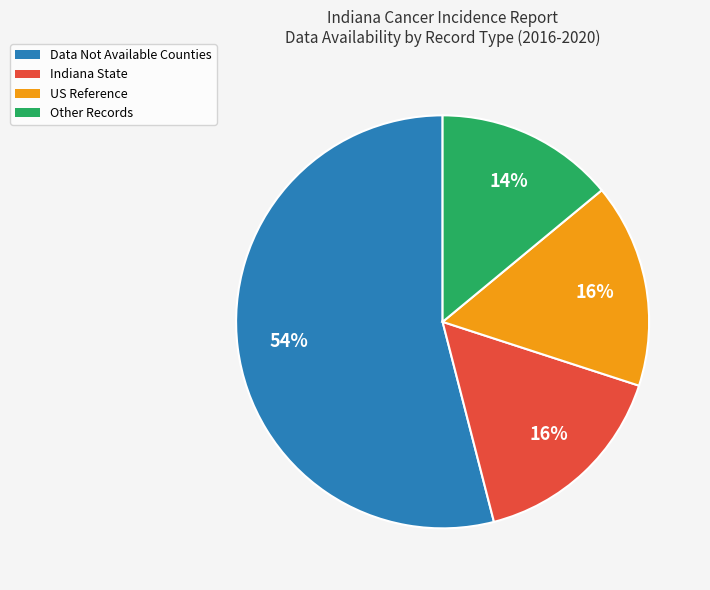

To the nearest percent, what is the average slice percentage?

25%